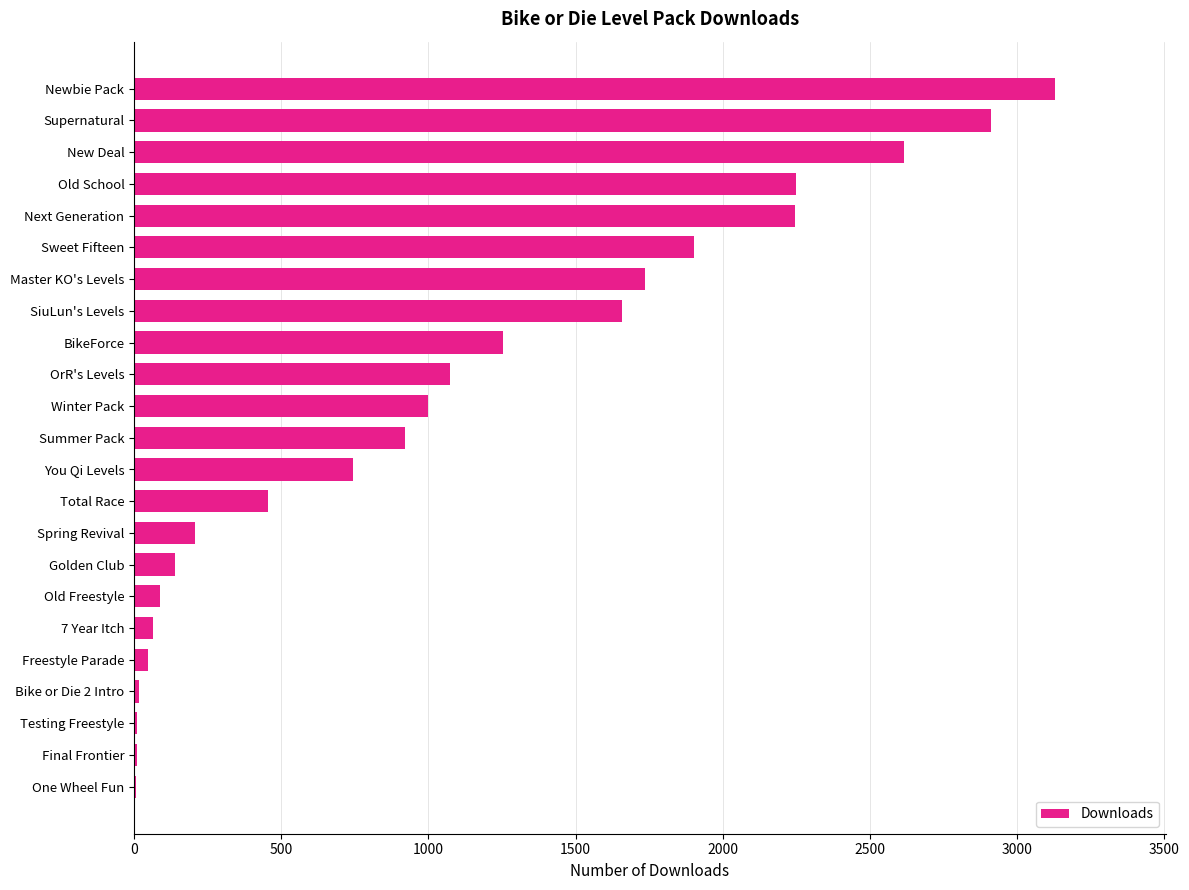

At which label is the value closest to 1568?

SiuLun's Levels